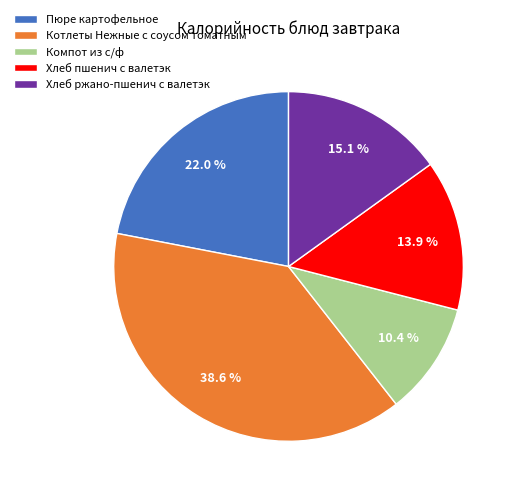

To the nearest percent, what is the difference between the Котлеты Нежные с соусом томатным and Компот из с/ф slice percentages?

28%